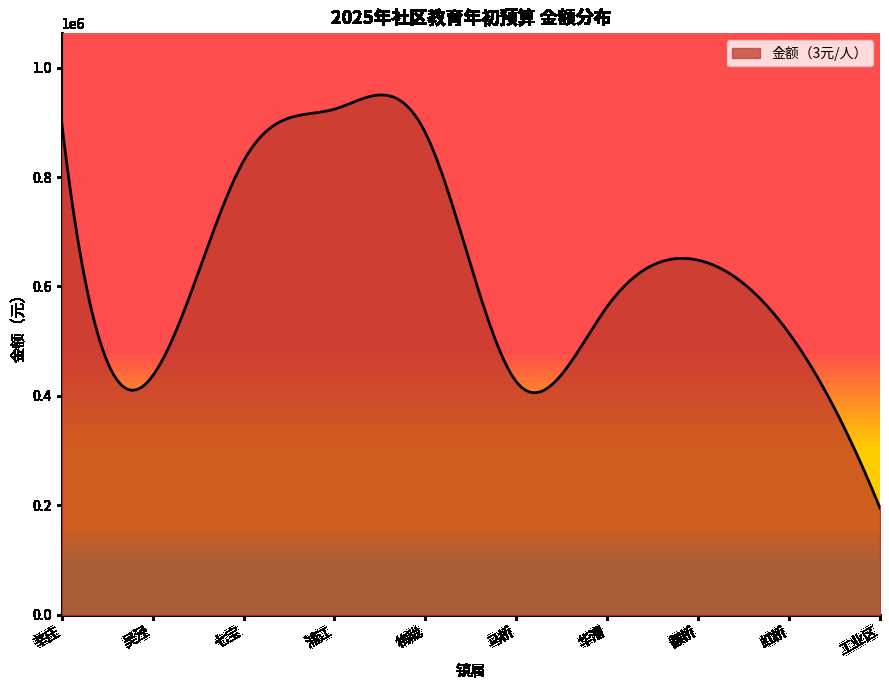

What is the difference between the maximum and second lowest values?

742893.8